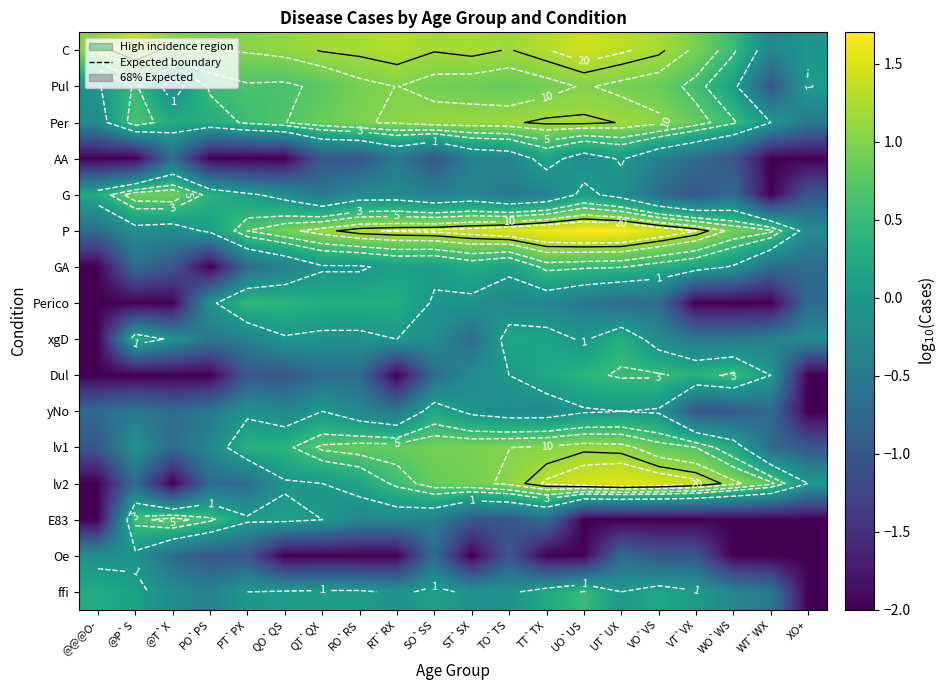

The lv2 series shows -1.1 at @P`S. True or false?

False